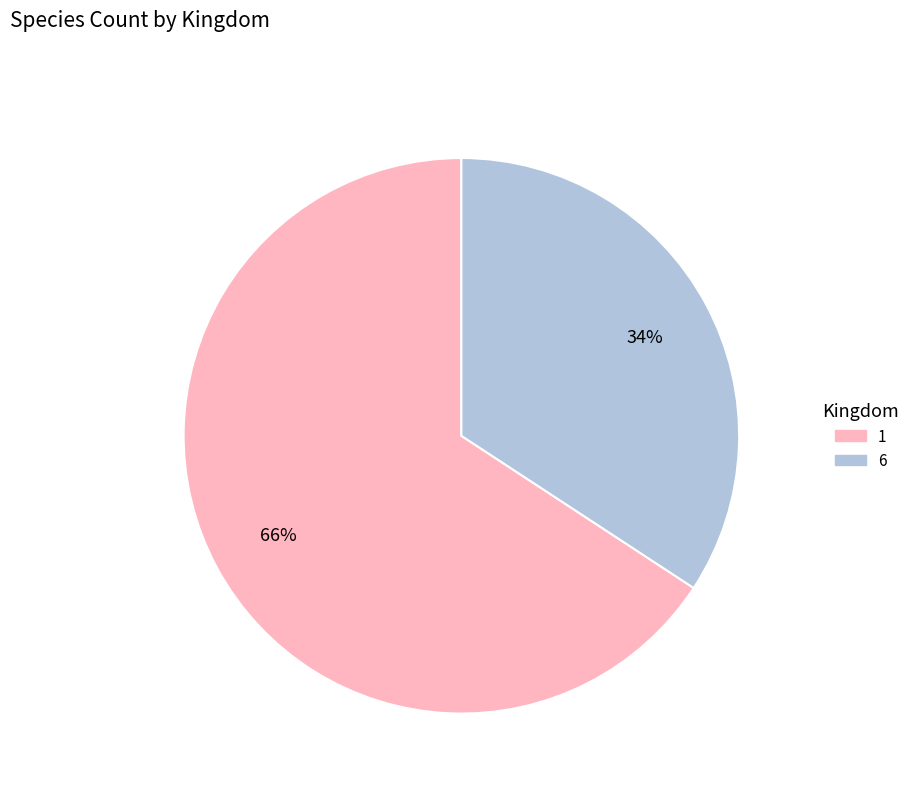

To the nearest percent, what is the combined percentage of 1 and 6?

100%